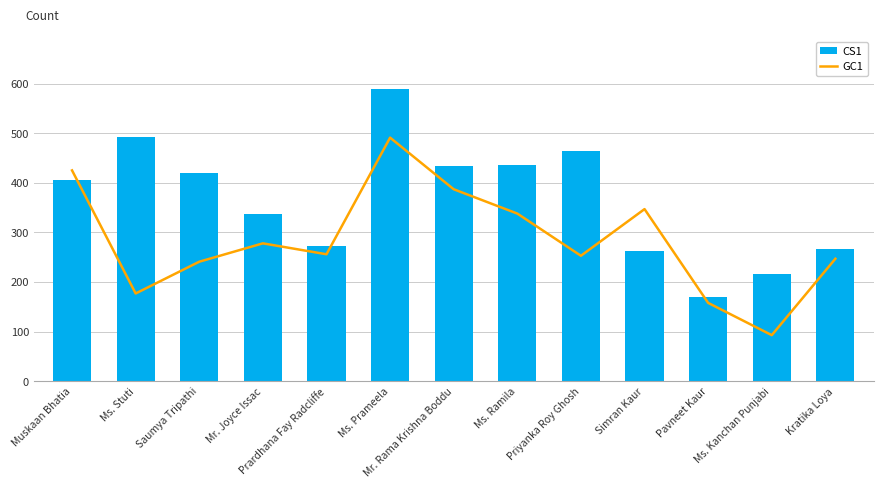

How many data points in CS1 are less than 405?

6